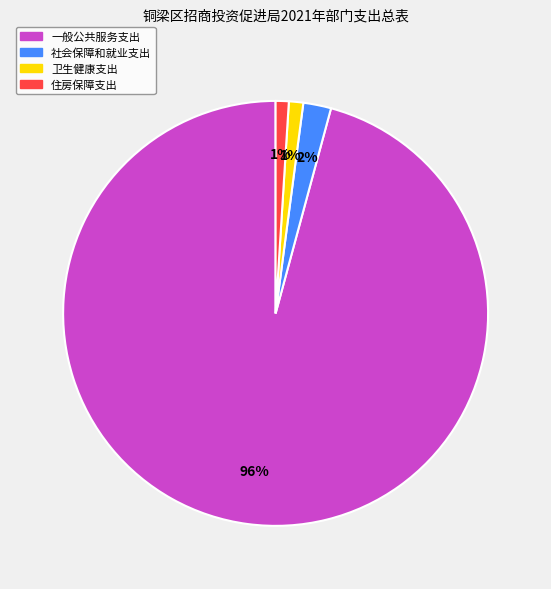

To the nearest percent, what percentage of the pie is 住房保障支出?

1%